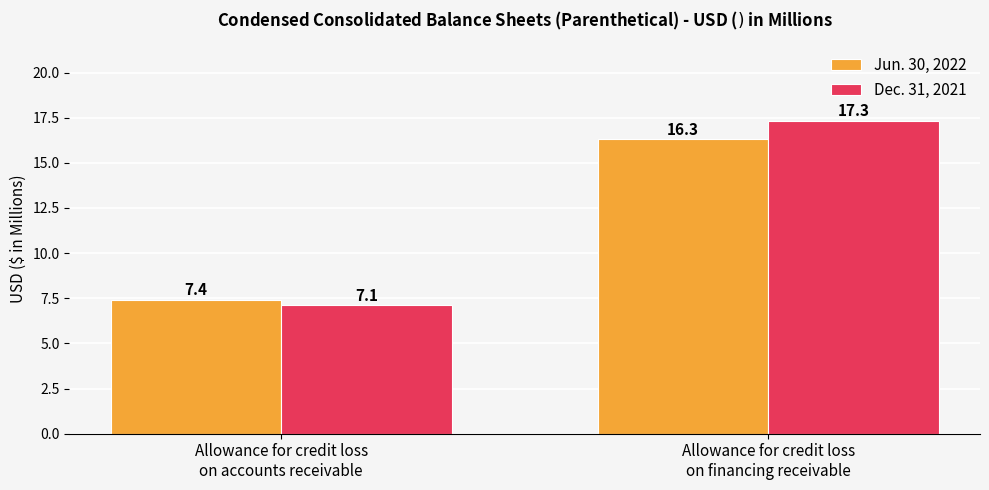

What is the minimum value shown in the chart?

7.1